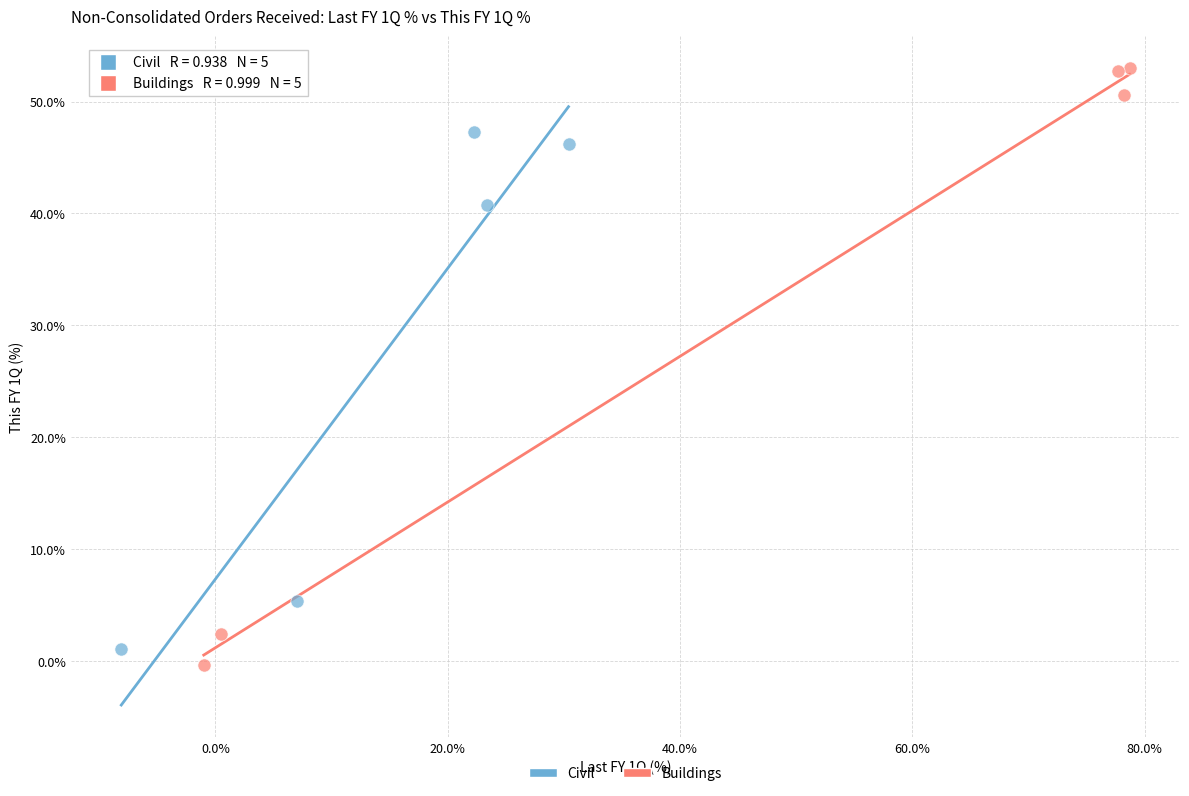

Which series has the largest Y range (max minus min)?

Buildings